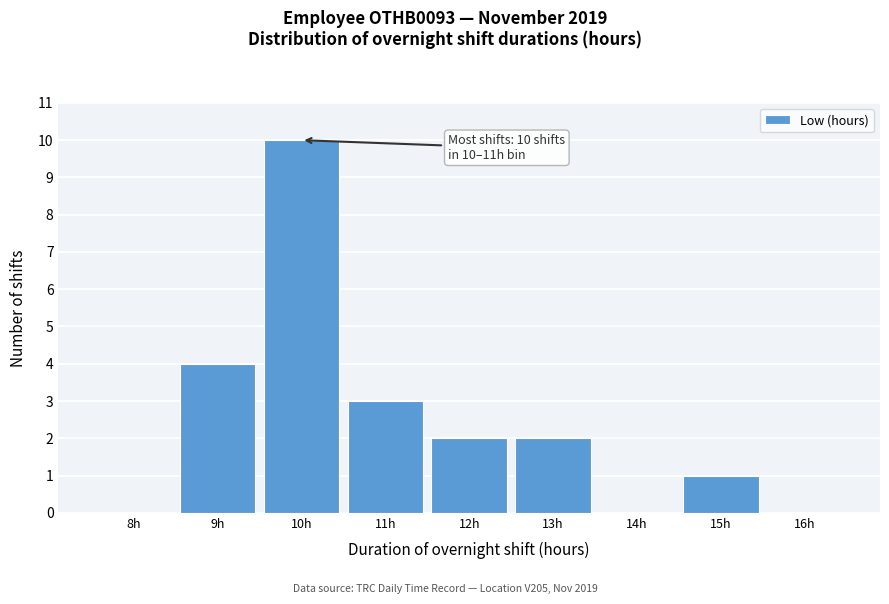

Reading right to left, extract all data points from this chart.

16h=0	15h=1	14h=0	13h=2	12h=2	11h=3	10h=10	9h=4	8h=0